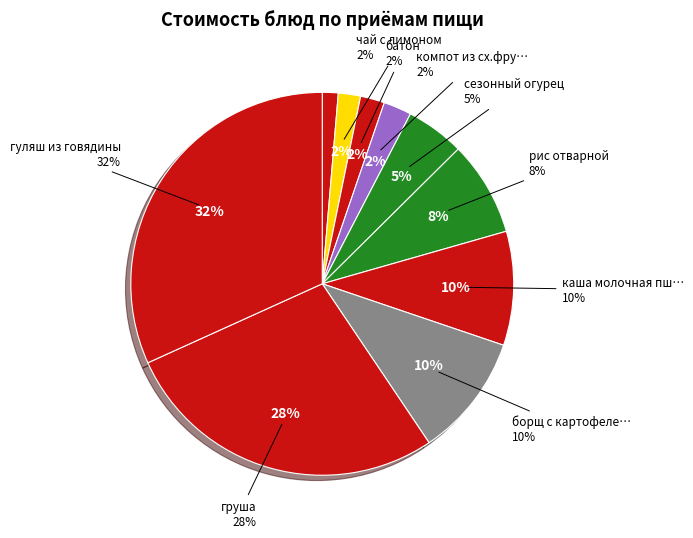

To the nearest percent, what portion does гуляш из говядины represent?

32%